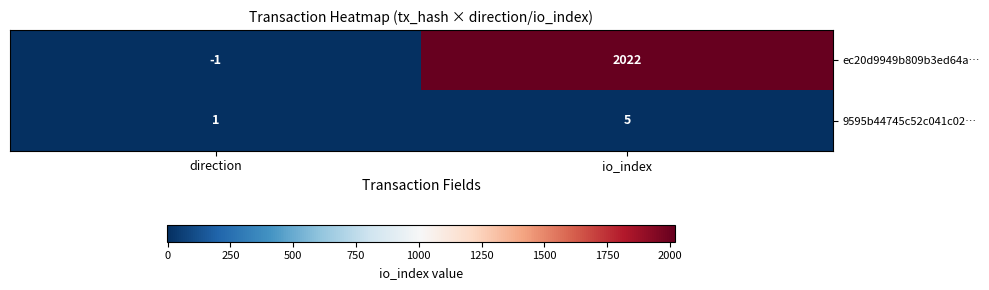

Is the value of ec20d9949b809b3ed64a… at io_index greater than the value of 9595b44745c52c041c02… at direction?

Yes